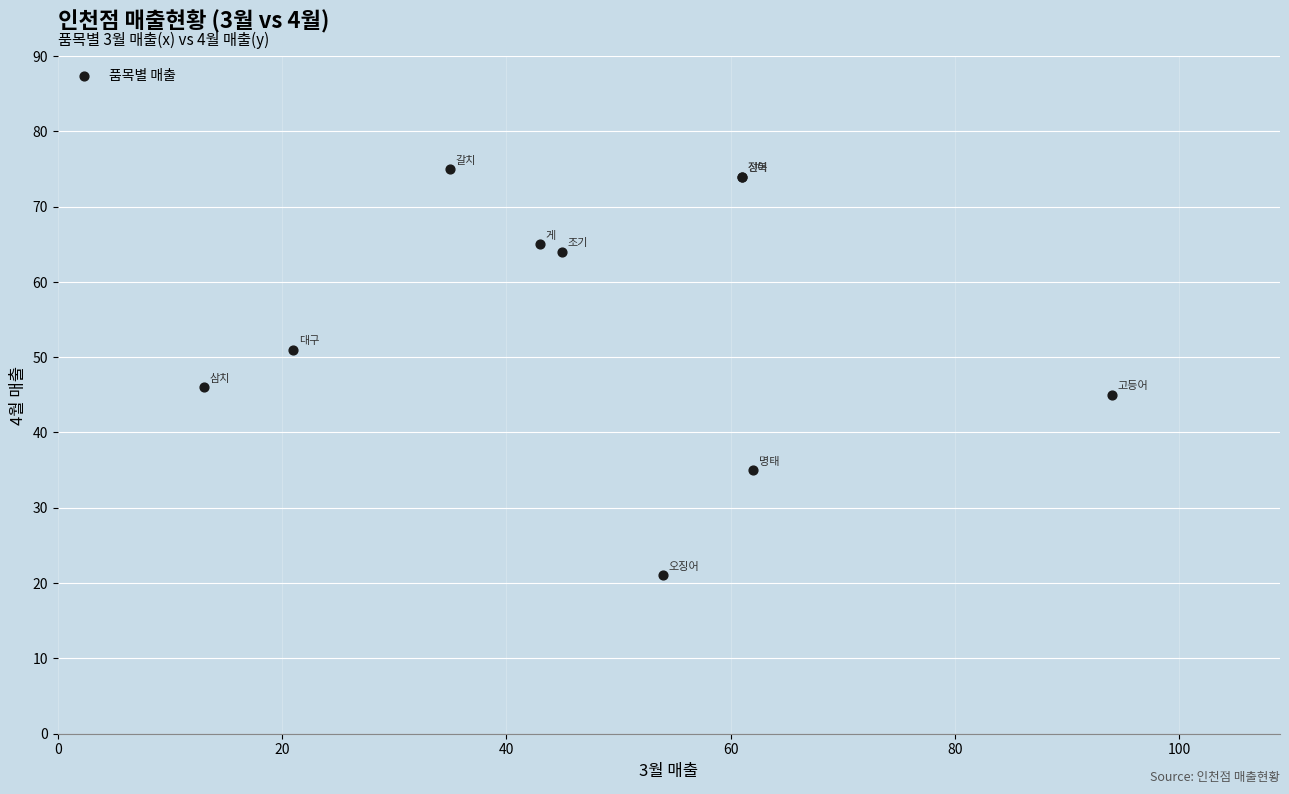

What Y value in the scatter plot is closest to 48?

46